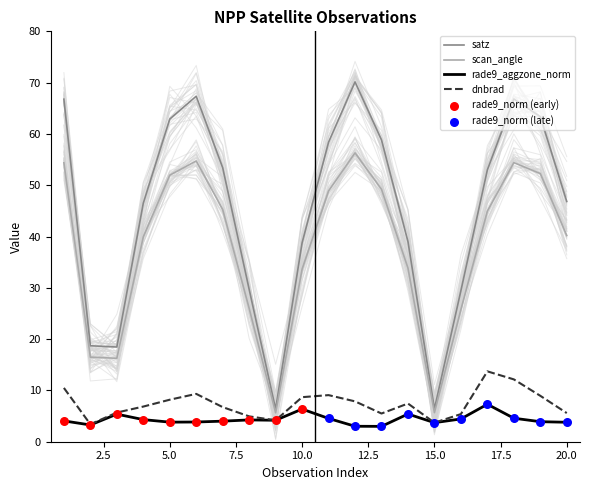

At which category is the sum across all series the highest?

18